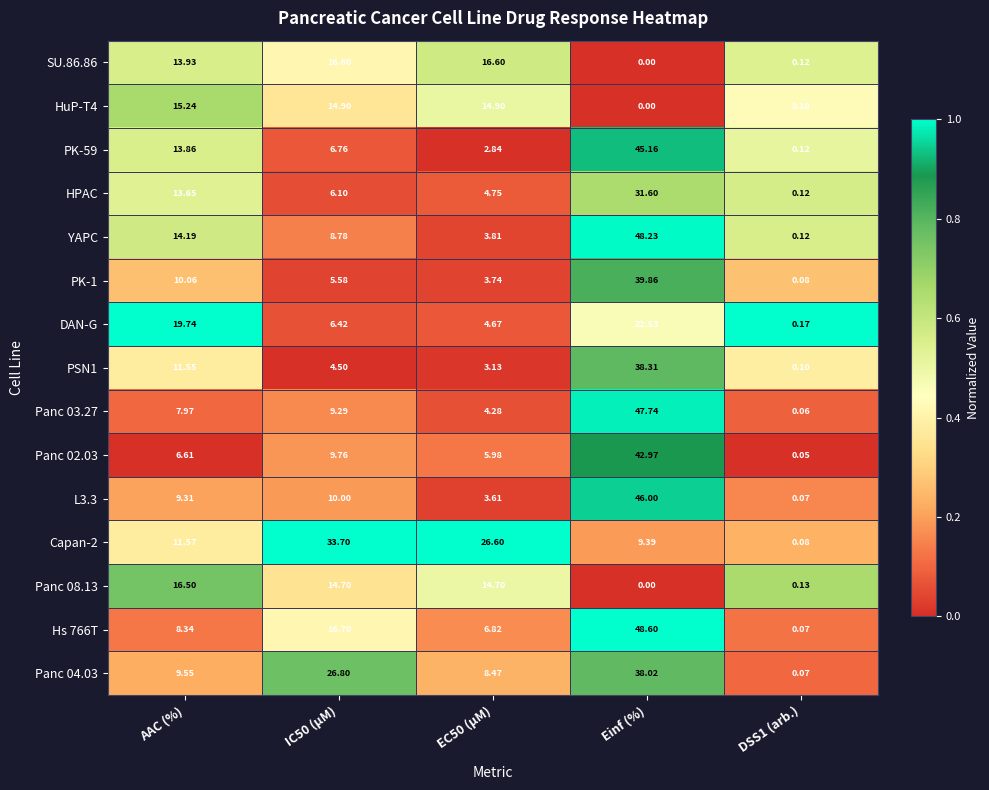

Is the value of PK-59 at Einf (%) greater than the value of YAPC at IC50 (µM)?

Yes